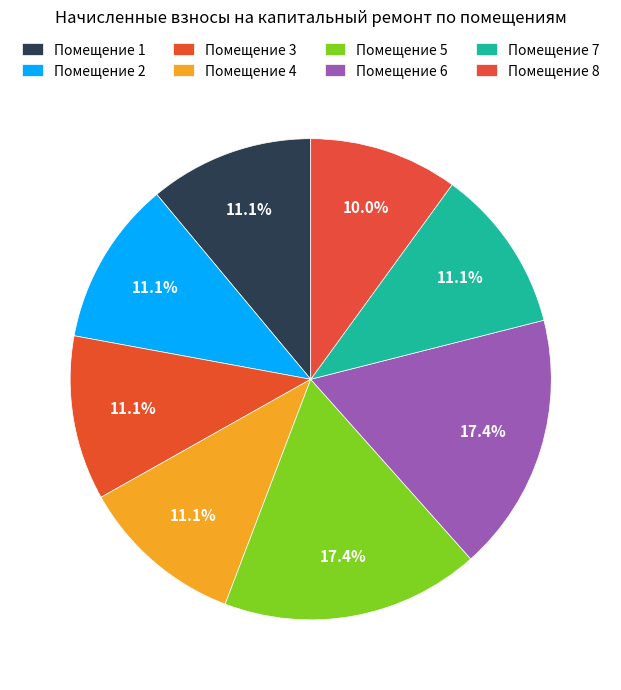

How many slices are in this pie chart?

8